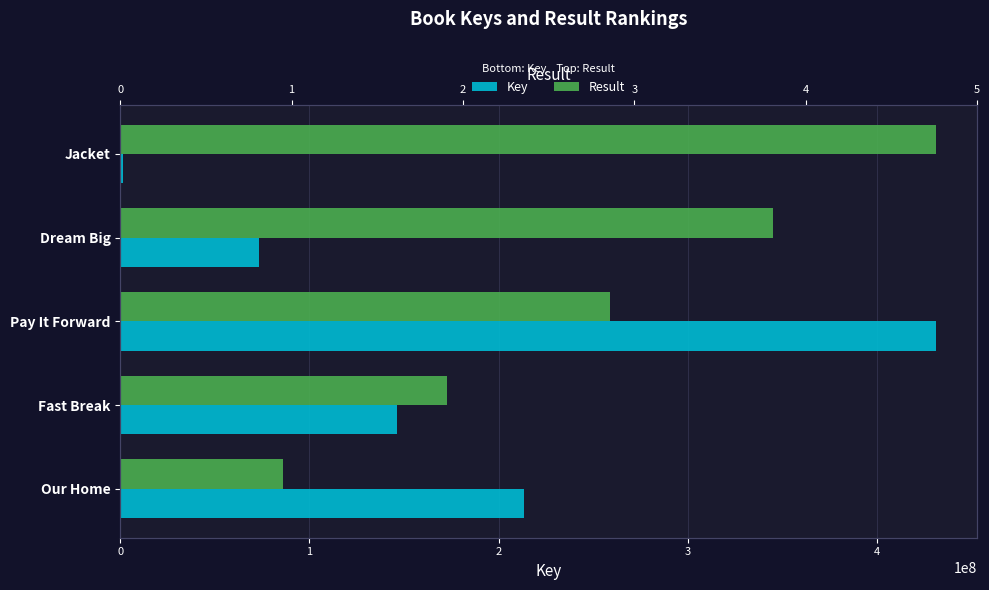

List the series in order of their overall mean, highest first.

Result, Key